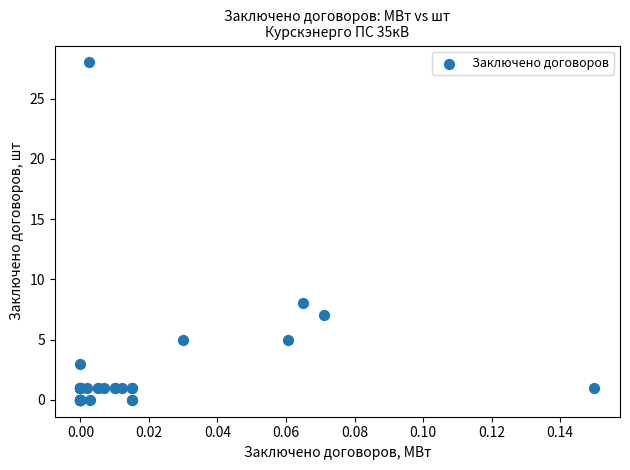

What Y value in the scatter plot is closest to 14?

8